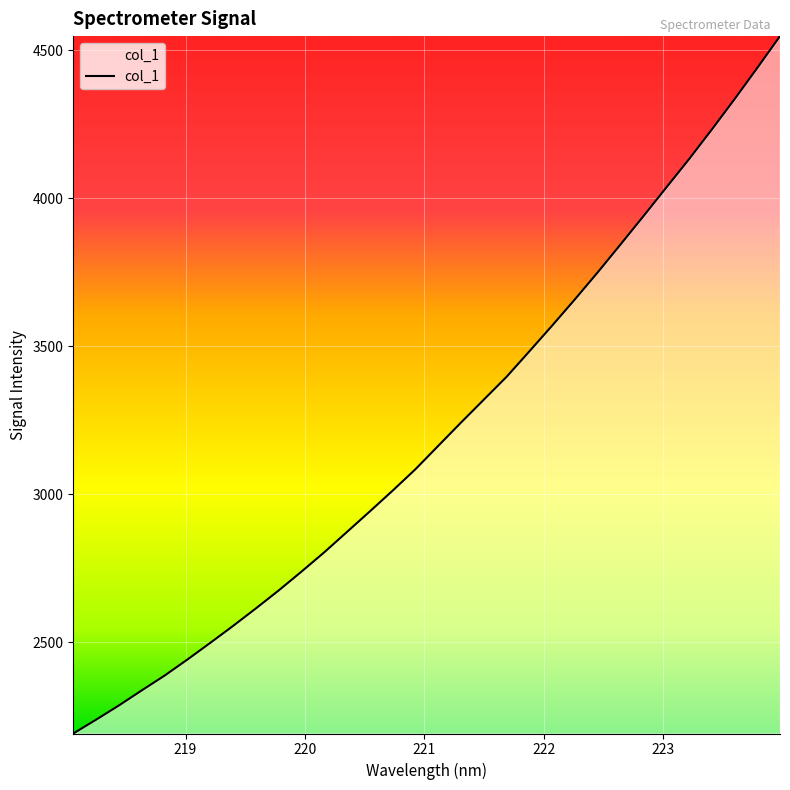

What is the minimum value shown in the chart?

2190.8